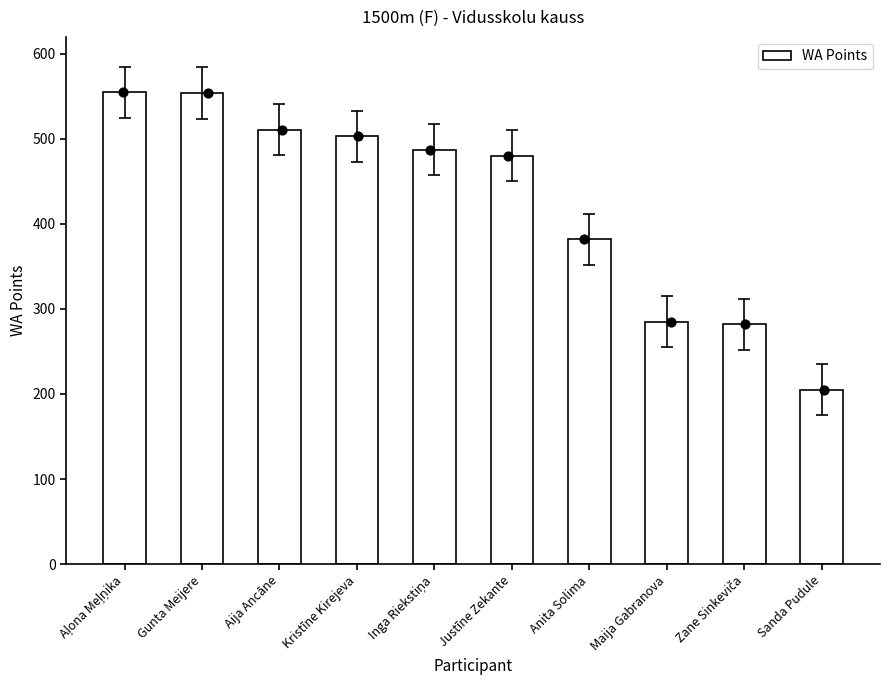

Which has a higher value, Gunta Meijere or Aļona Meļņika?

Aļona Meļņika